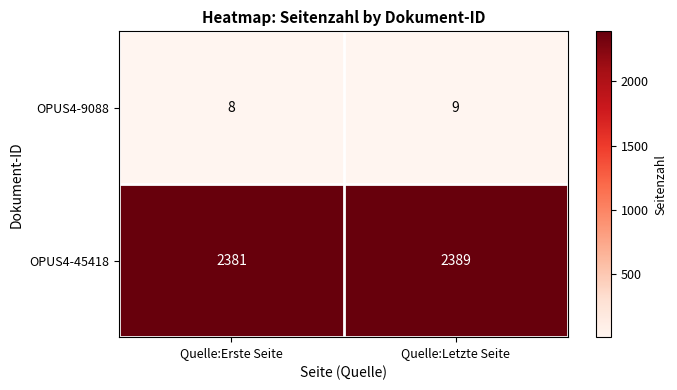

The OPUS4-9088 series shows 9 at Quelle:Letzte Seite. True or false?

True